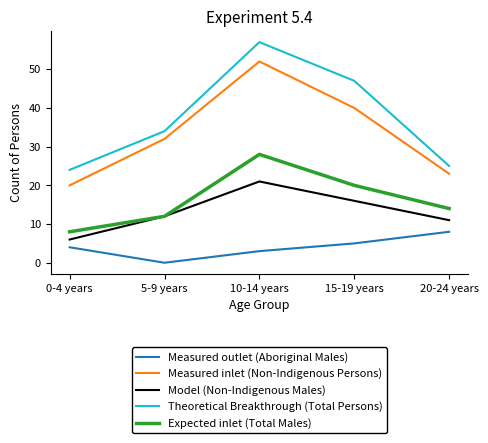

How many categories are shown in the chart?

5